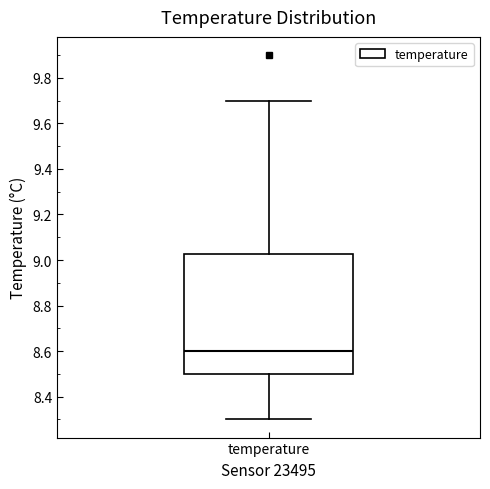

Transcribe this box plot: give where the median line is, the range the box spans, and where the two whiskers end, as read against the y-axis. The values are not printed on the chart, so give them approximately, as read against the axis.

median 8.60, box 8.50 to 9.02, whiskers 8.30 to 9.70